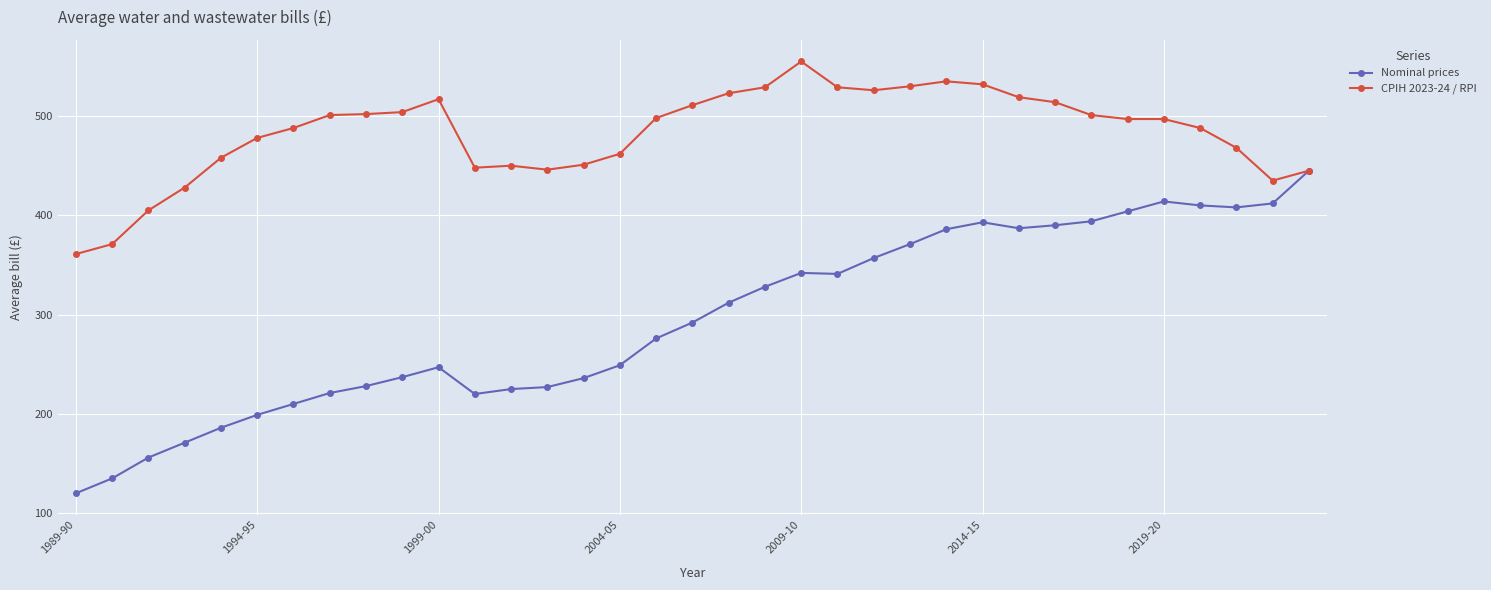

What is the value of the Nominal prices point at the 8th from the left?

221